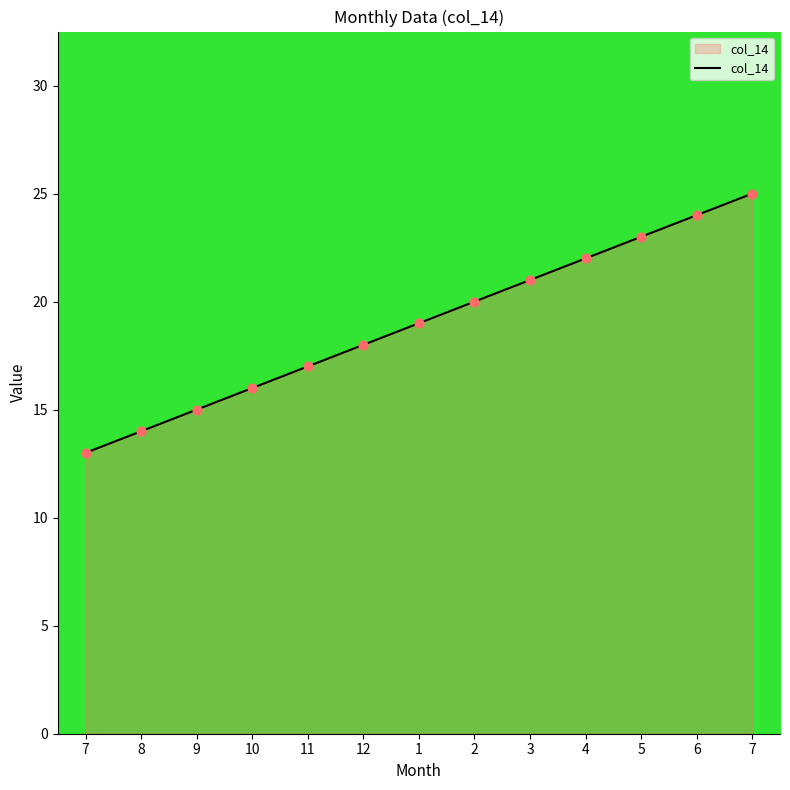

How many lines are shown in the chart?

1